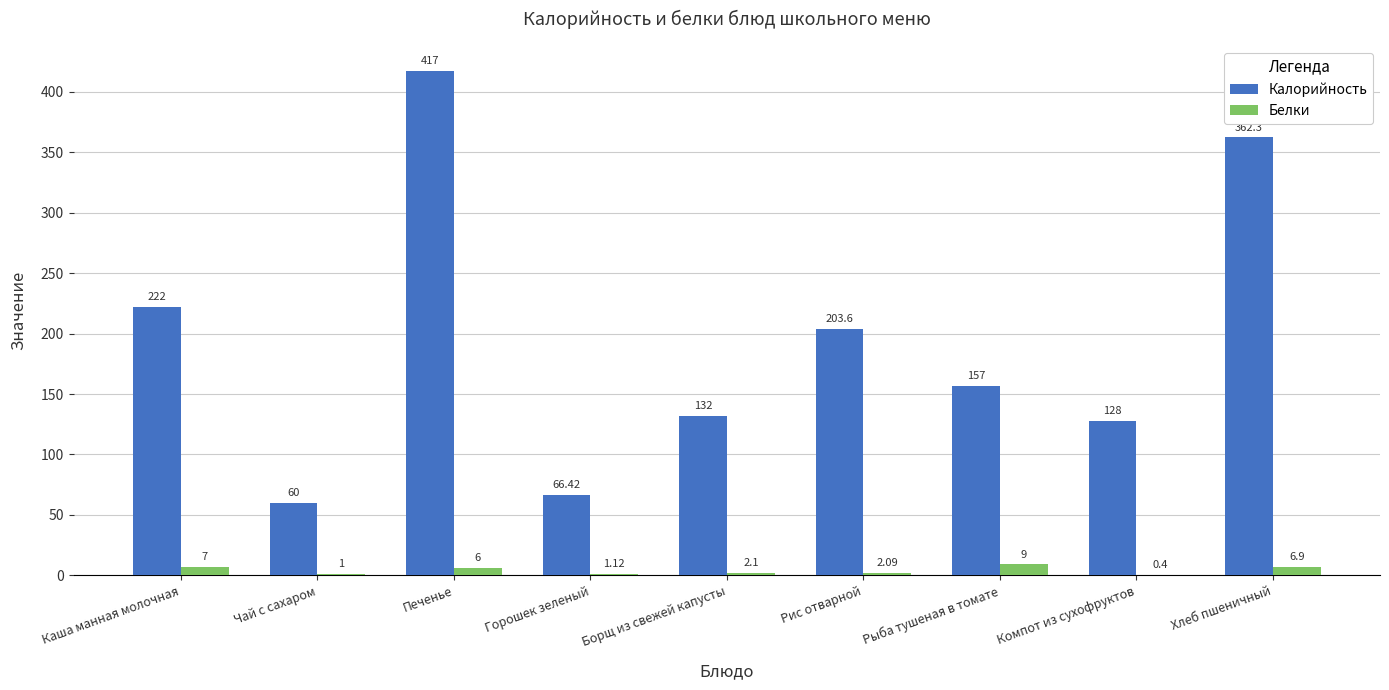

How many groups of bars are there?

9